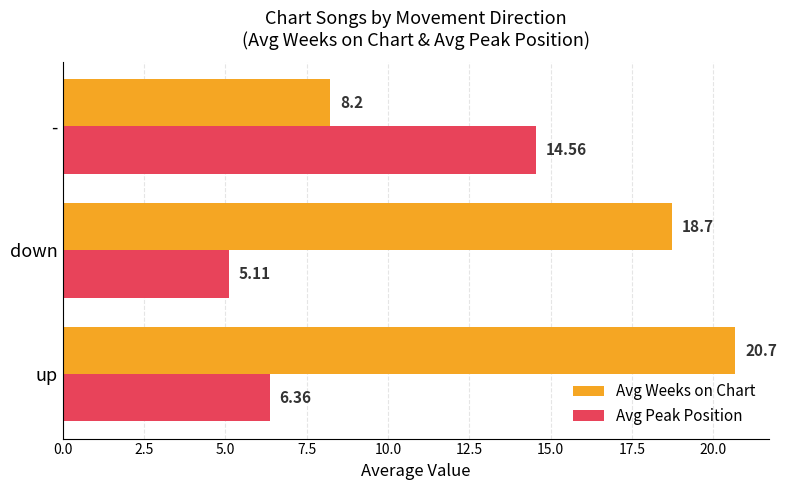

At -, list the series in order from largest to smallest.

Avg Peak Position, Avg Weeks on Chart